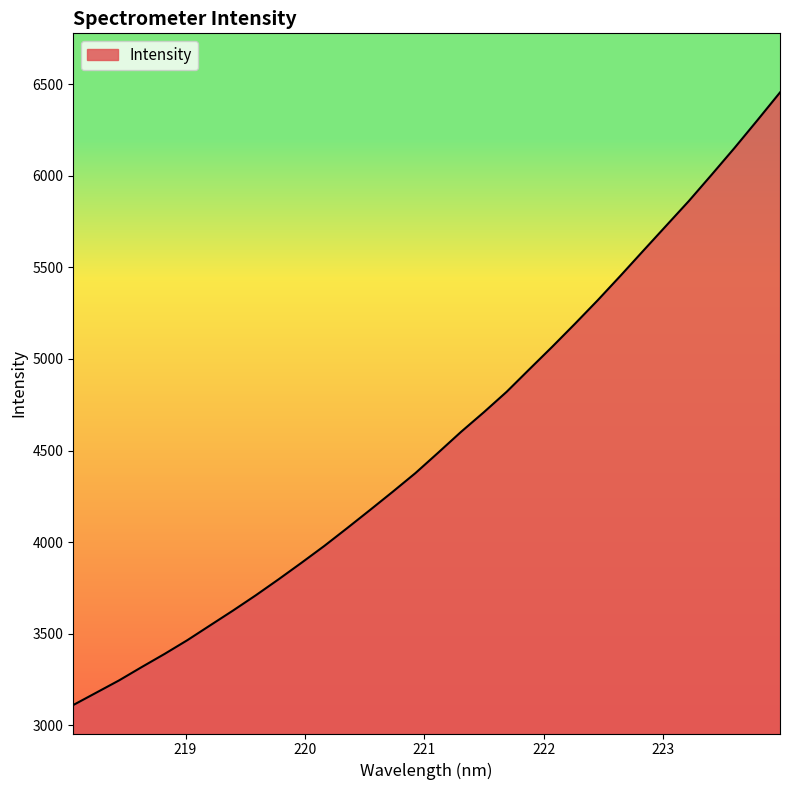

How many distinct data groups are displayed?

1